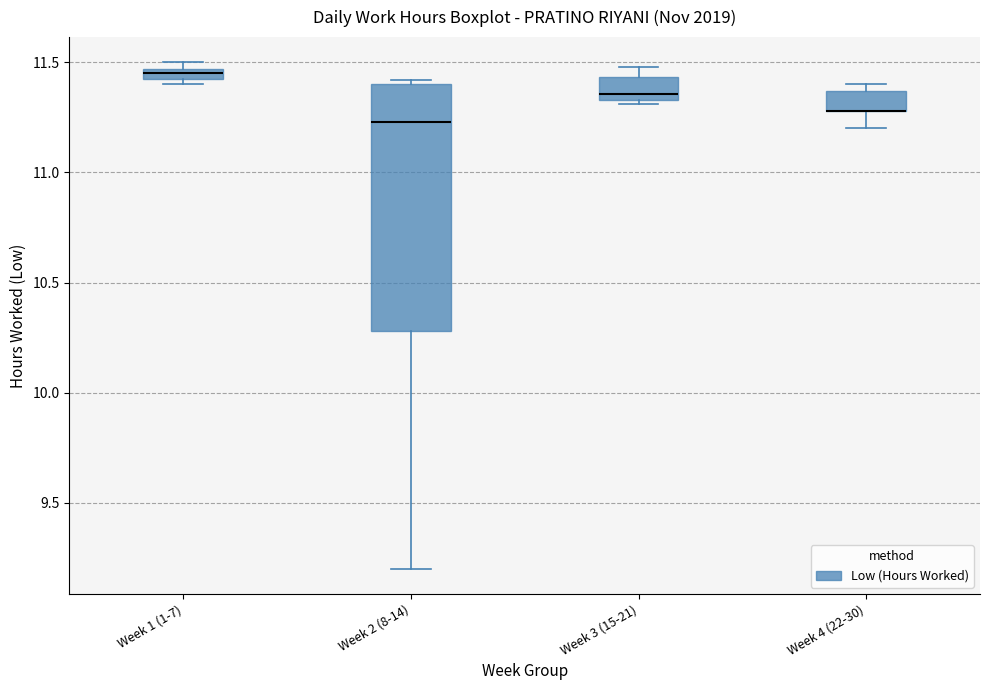

Where does the median line of the box for Week 2 (8-14) sit on the y-axis? The values are not printed on the chart, so give them approximately, as read against the axis.

11.25